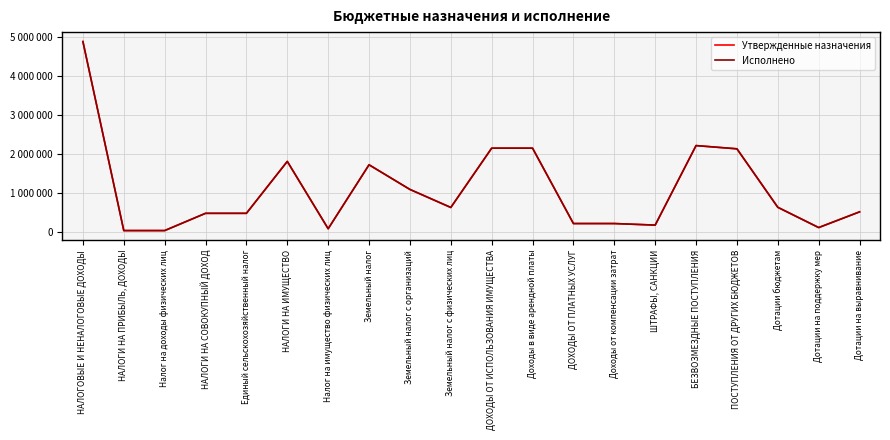

What is the label of the 18th point from the right?

Налог на доходы физических лиц